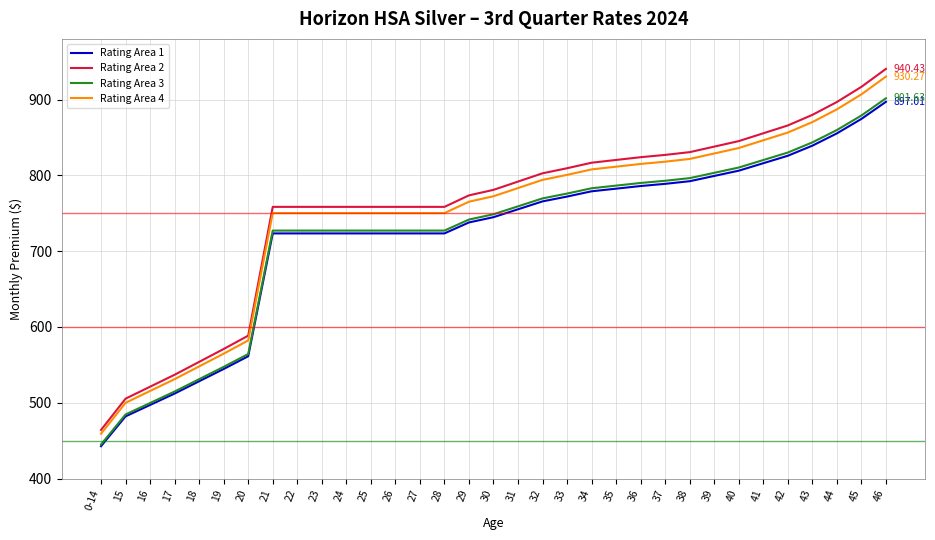

What is the spread (max minus min) of values at 43?

40.6